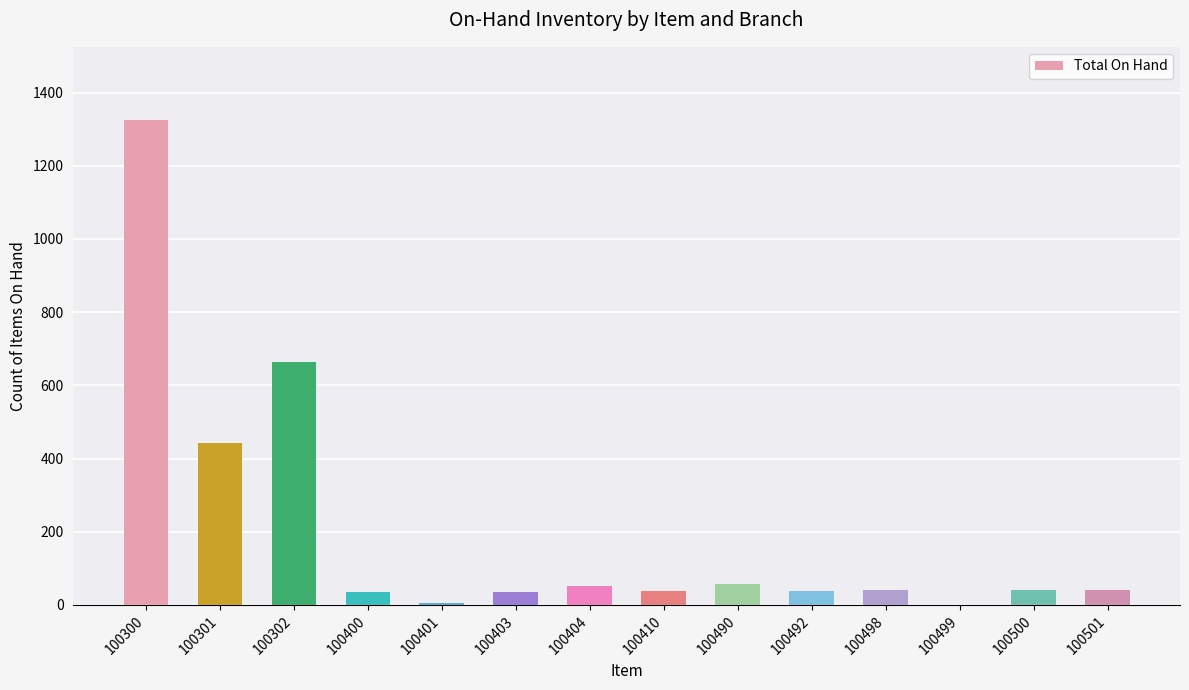

What is the approximate value at 100300?

1326